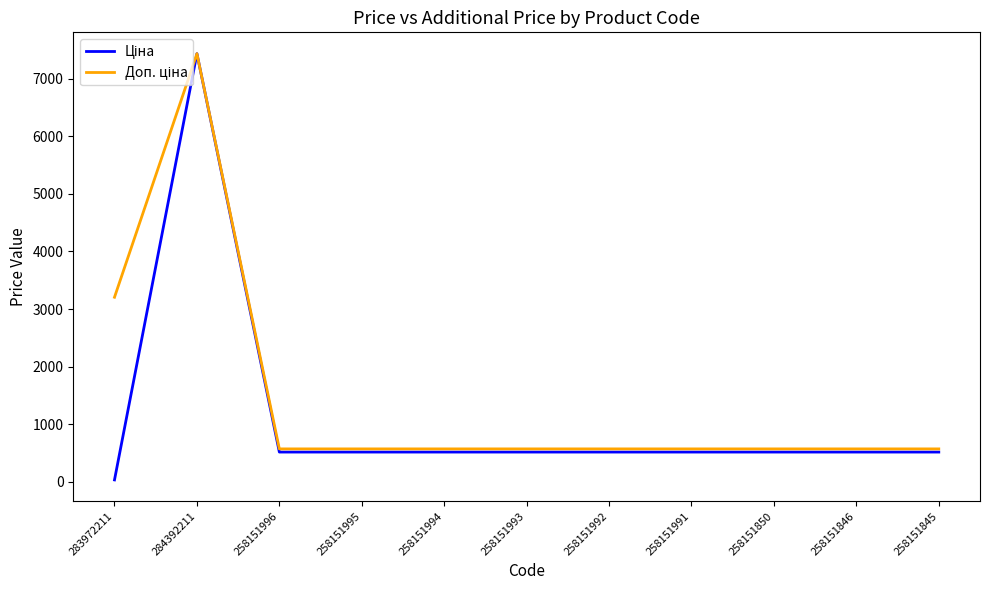

Count the number of categories in the chart.

11